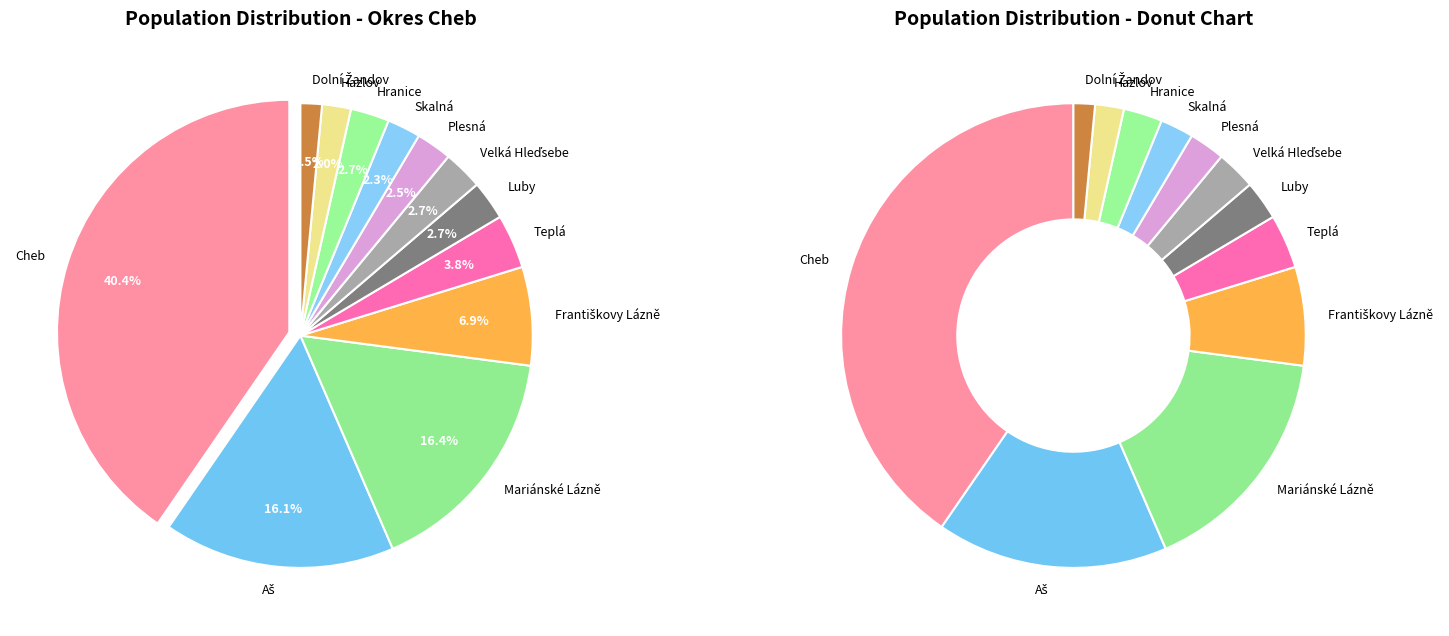

How many slices are in this pie chart?

12